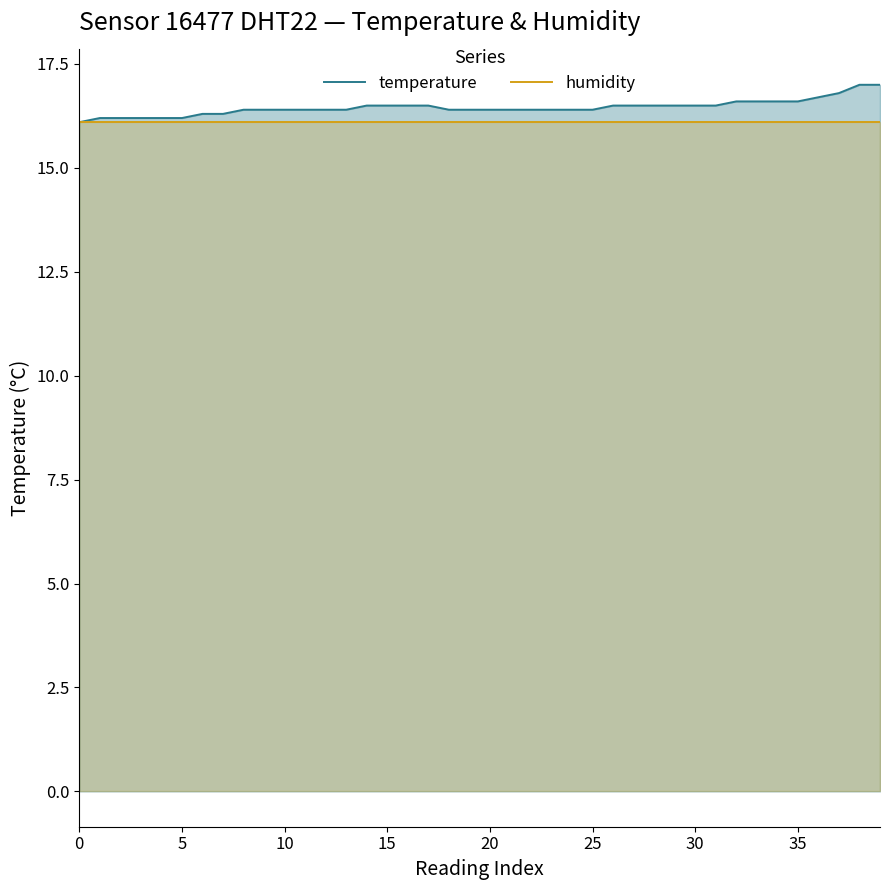

True or false: temperature and humidity cross at least once.

False